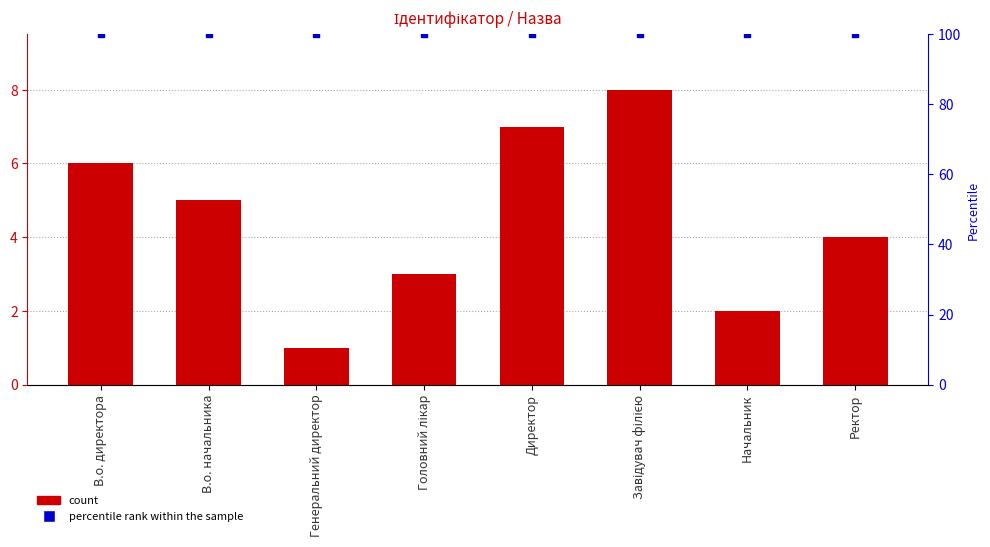

Is the value of percentile rank within the sample at В.о. директора greater than the value of Ідентифікатор at В.о. директора?

Yes